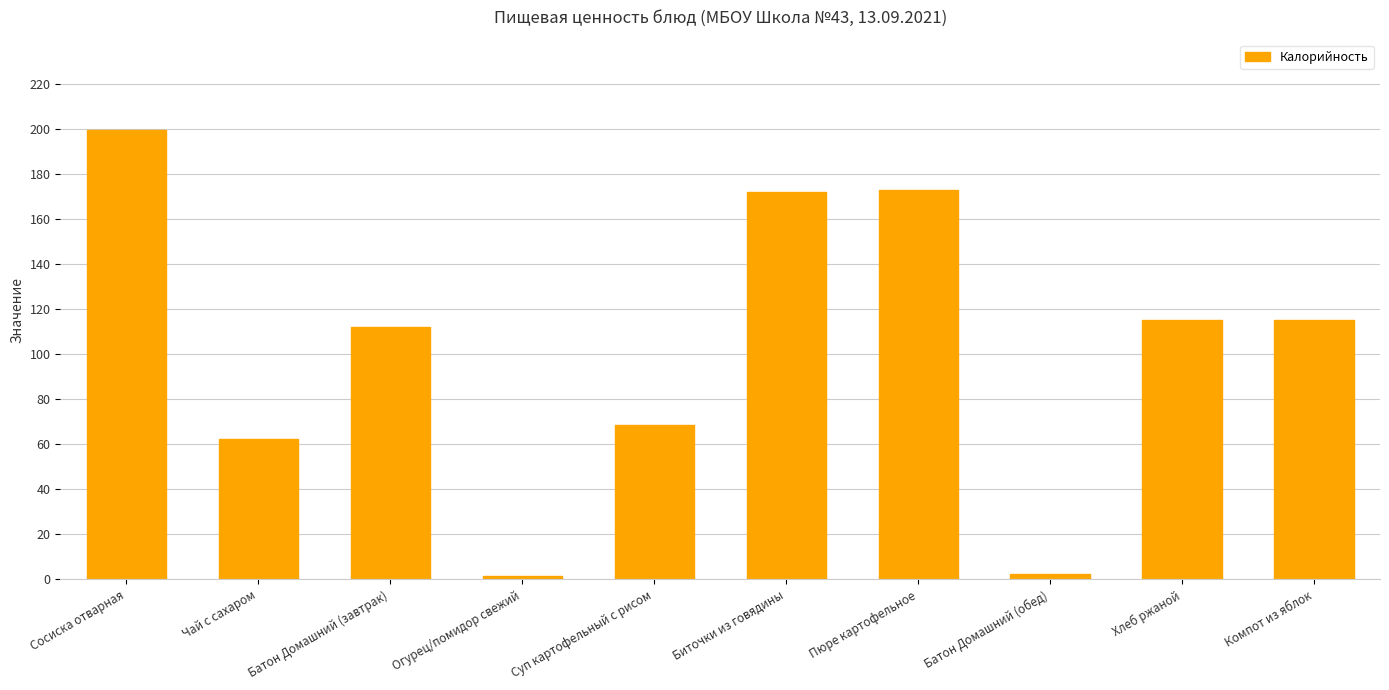

How many bars are there in total?

10